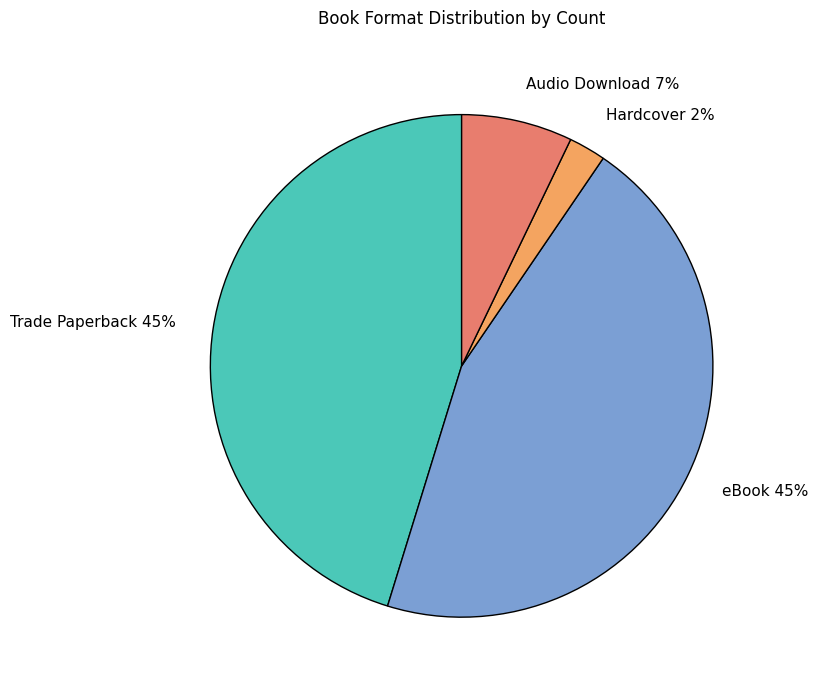

Which category has the smallest portion of the pie?

Hardcover